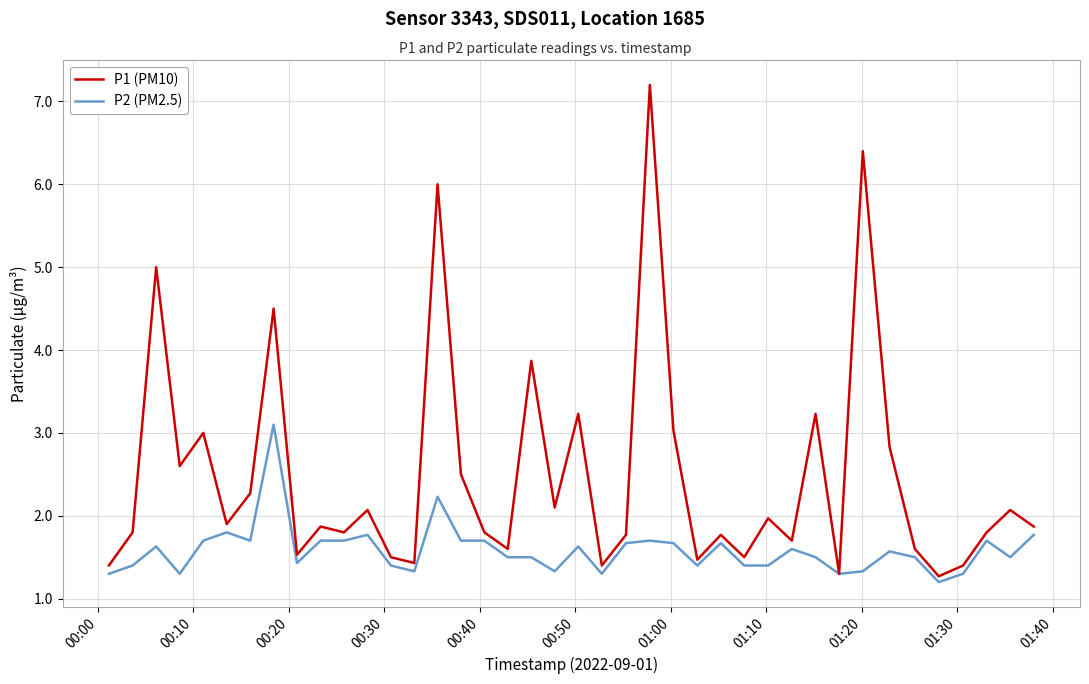

What is the greatest value displayed?

7.2